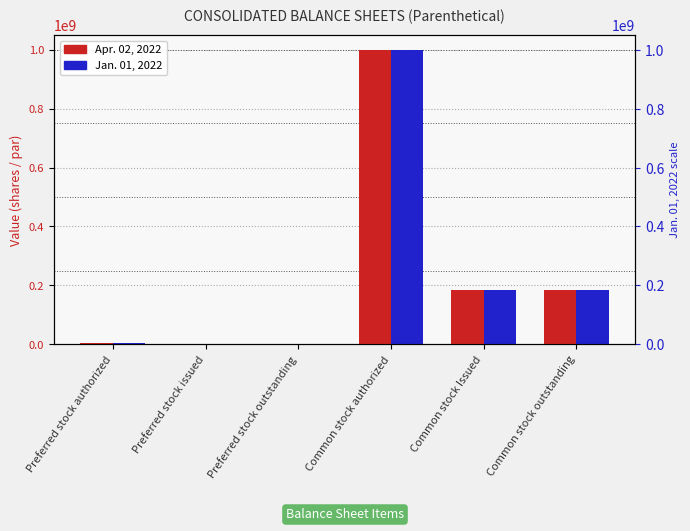

At which label does Jan. 01, 2022 first exceed 184732268?

Common stock authorized